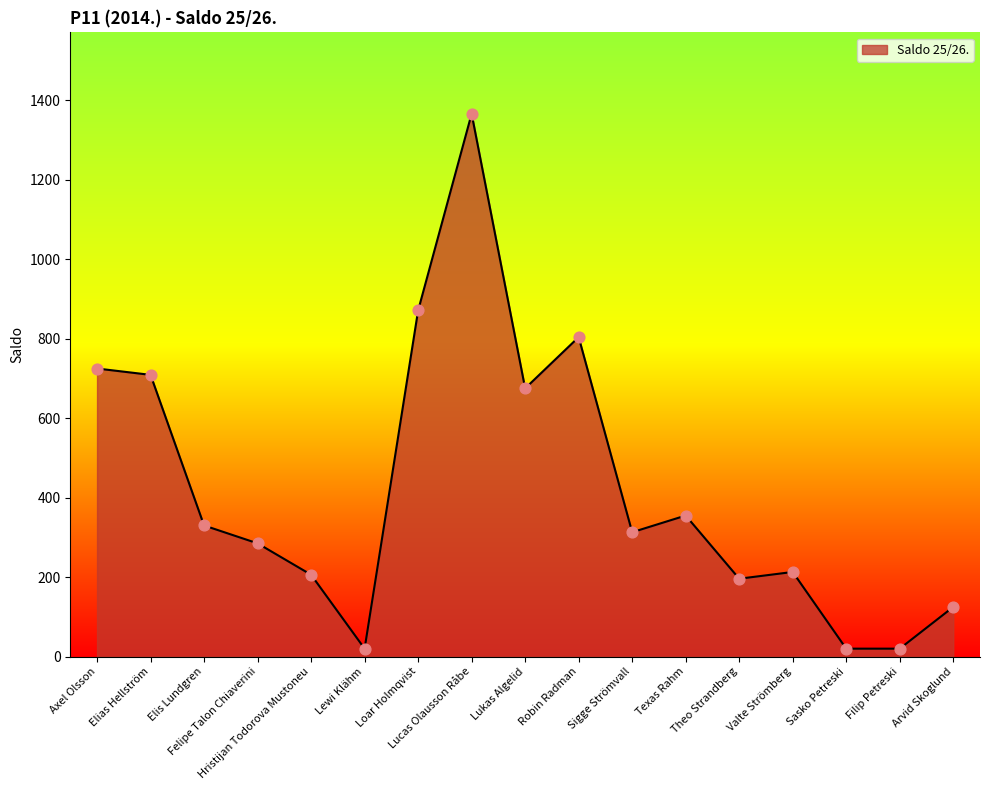

Which has a higher value, Lucas Olausson Råbe or Sigge Strömvall?

Lucas Olausson Råbe